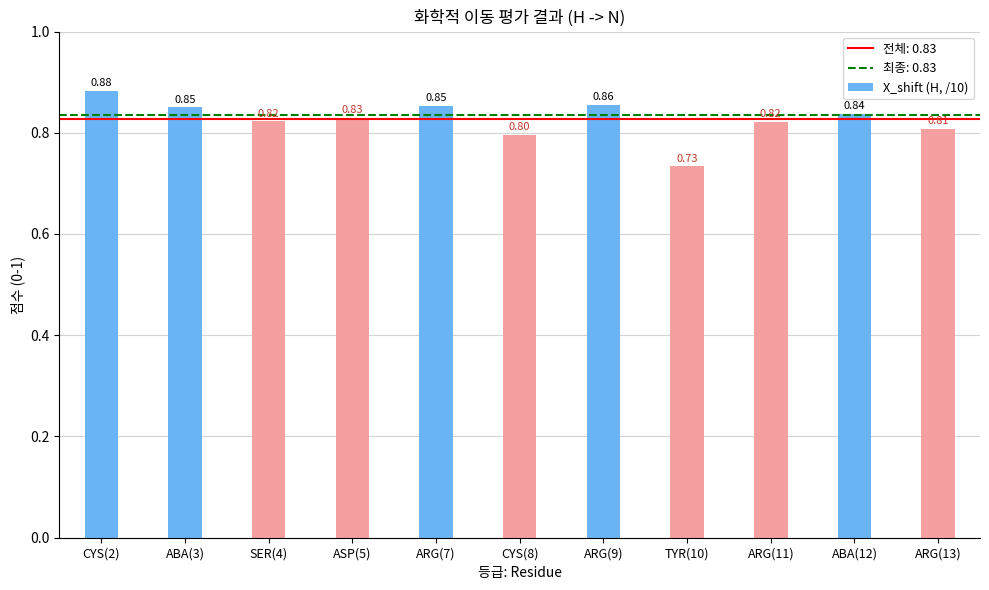

What is the sum of the values at ARG(11) and CYS(2)?

1.7